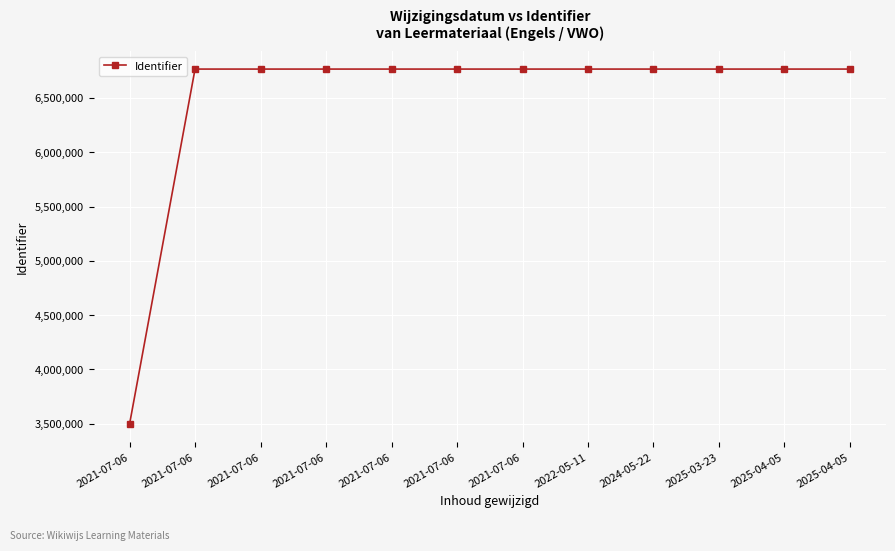

What is the maximum value shown in the chart?

6766139